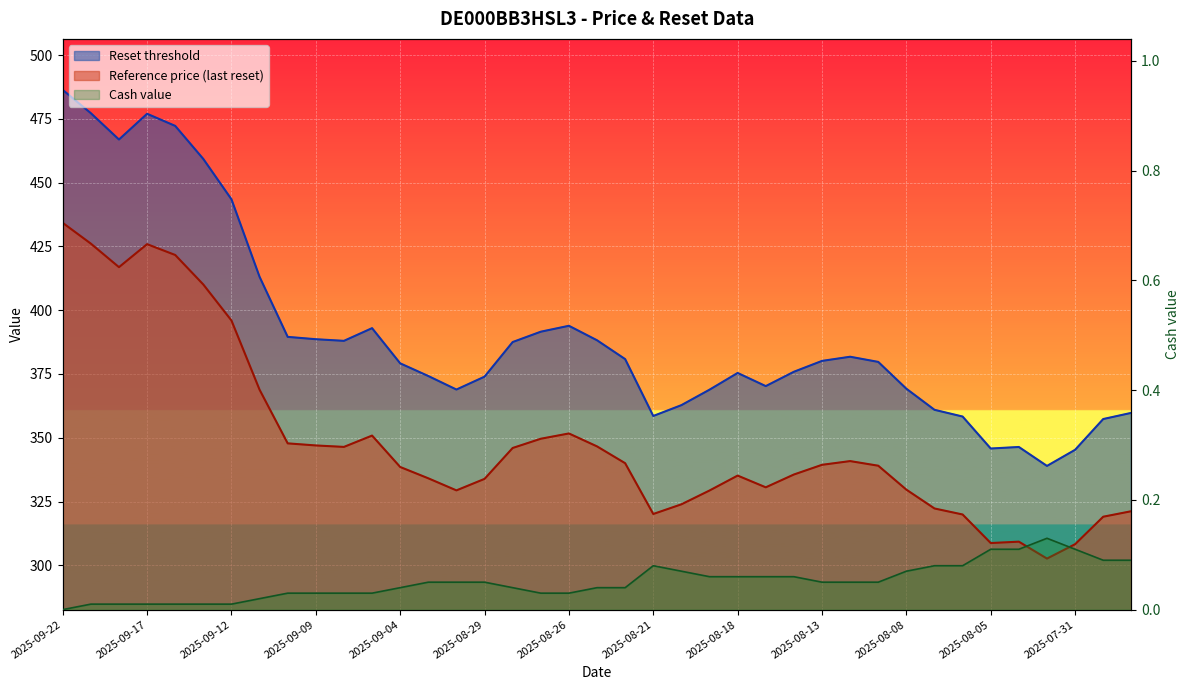

Is the value of Reference price (last reset) at 2025-08-20 greater than the value of Reset threshold at 2025-09-02?

No